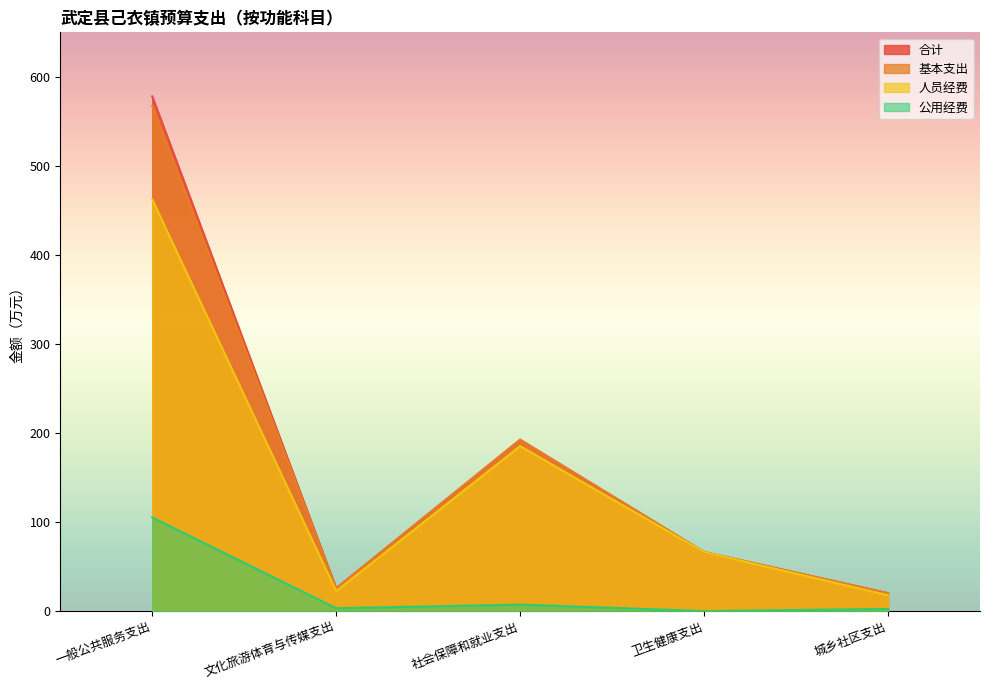

Which series has the widest spread of values?

合计